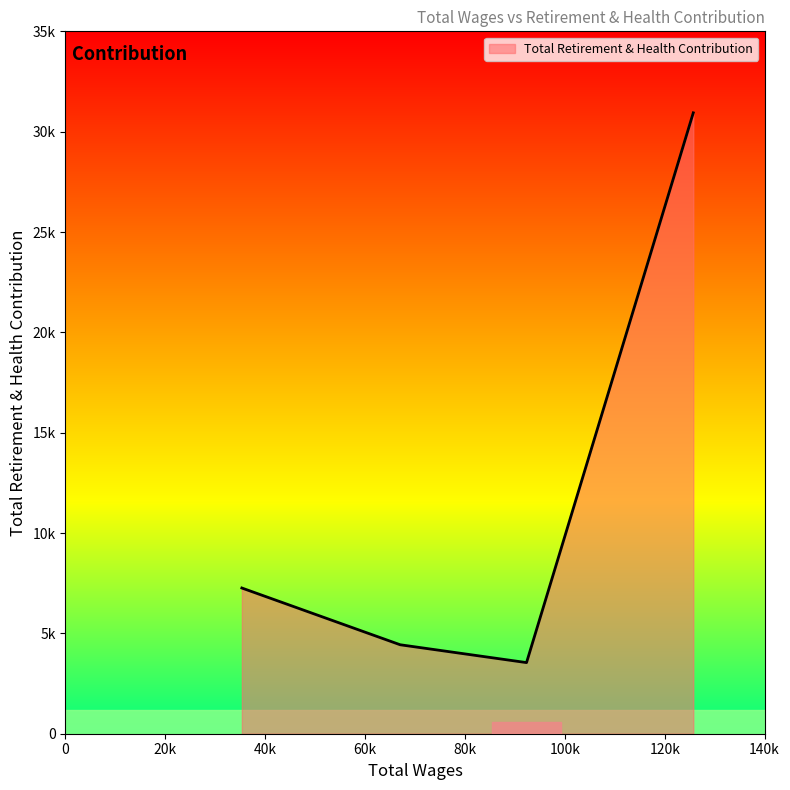

What is the sum of all values?

46177